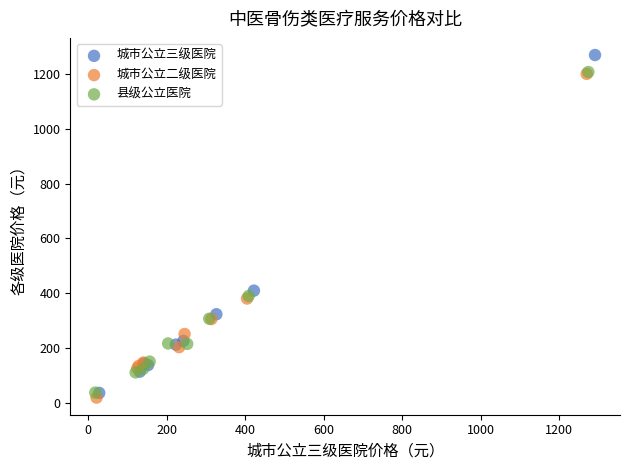

Which series reaches the maximum Y coordinate?

城市公立三级医院